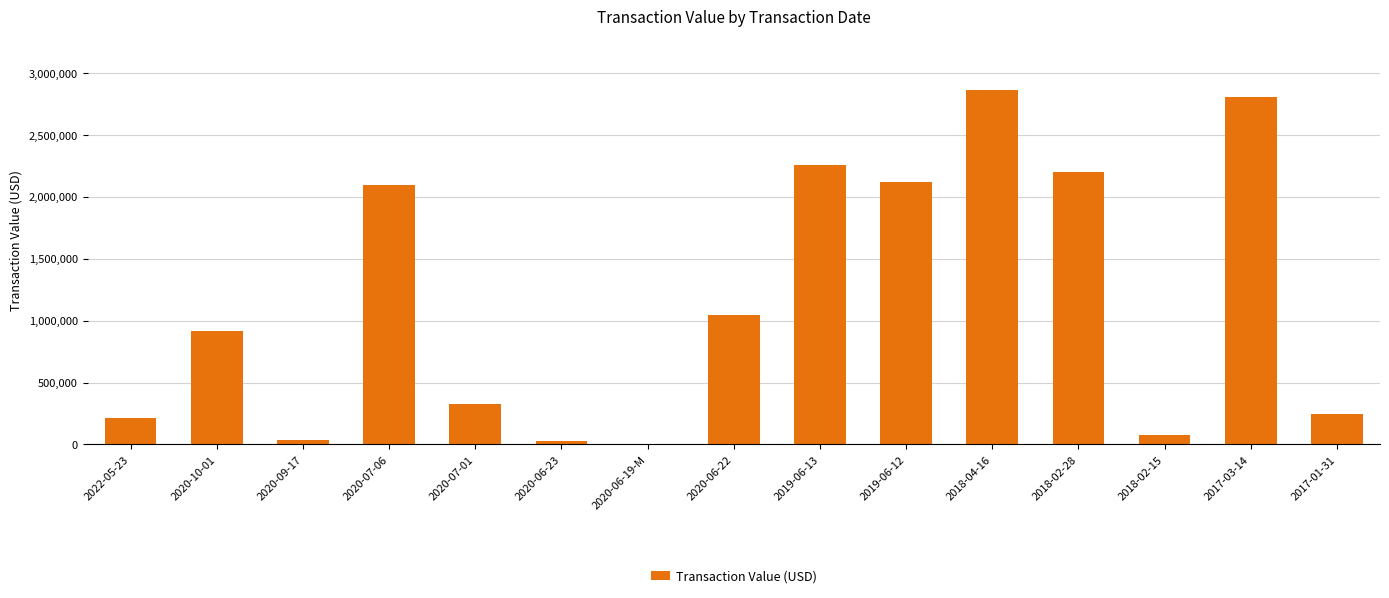

The chart shows a value of 330640 at 2020-07-01. True or false?

True